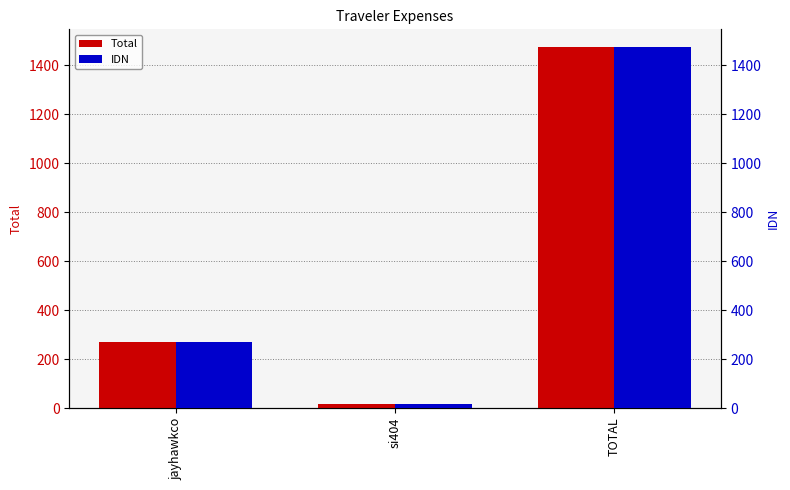

At which category is the sum across all series the highest?

TOTAL